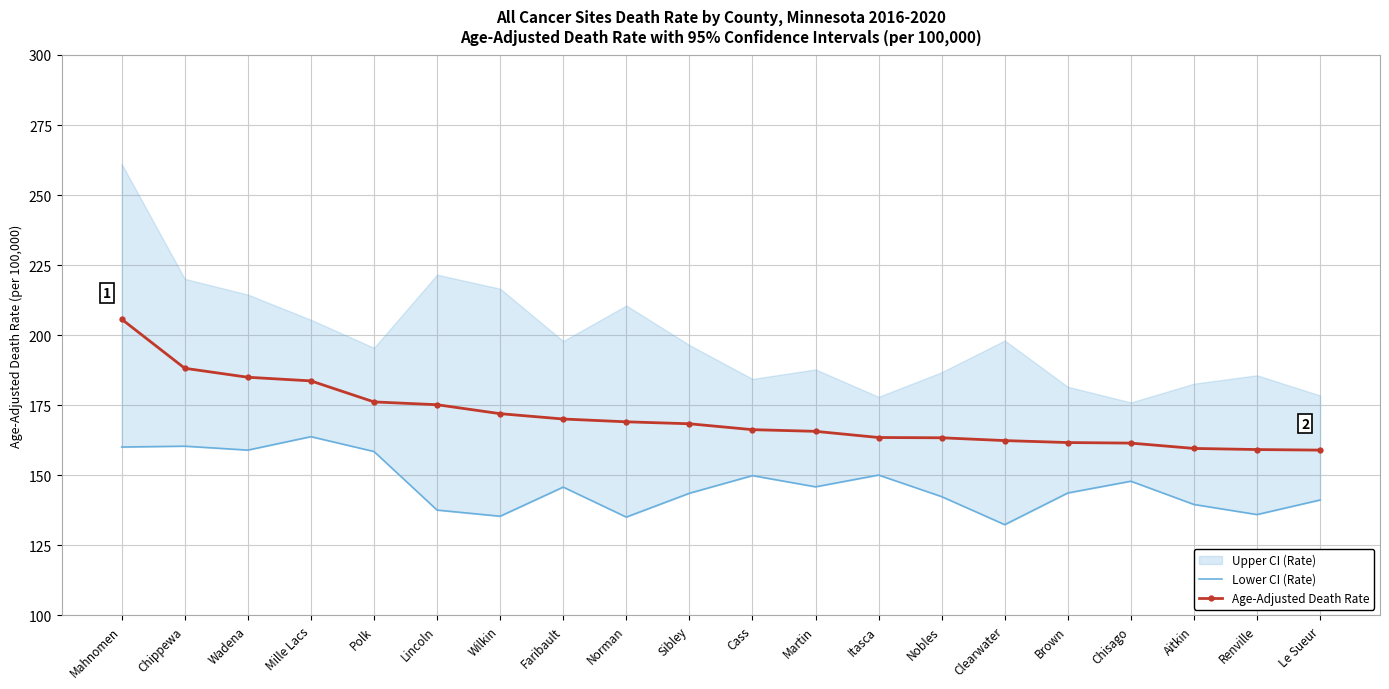

At which category is the sum across all series the highest?

Mahnomen